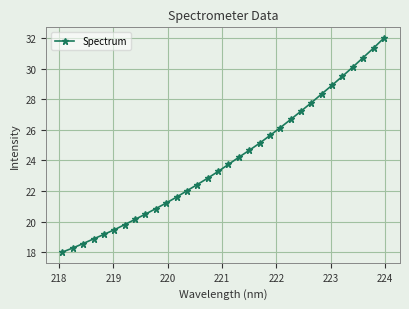

What is the average value?

24.0